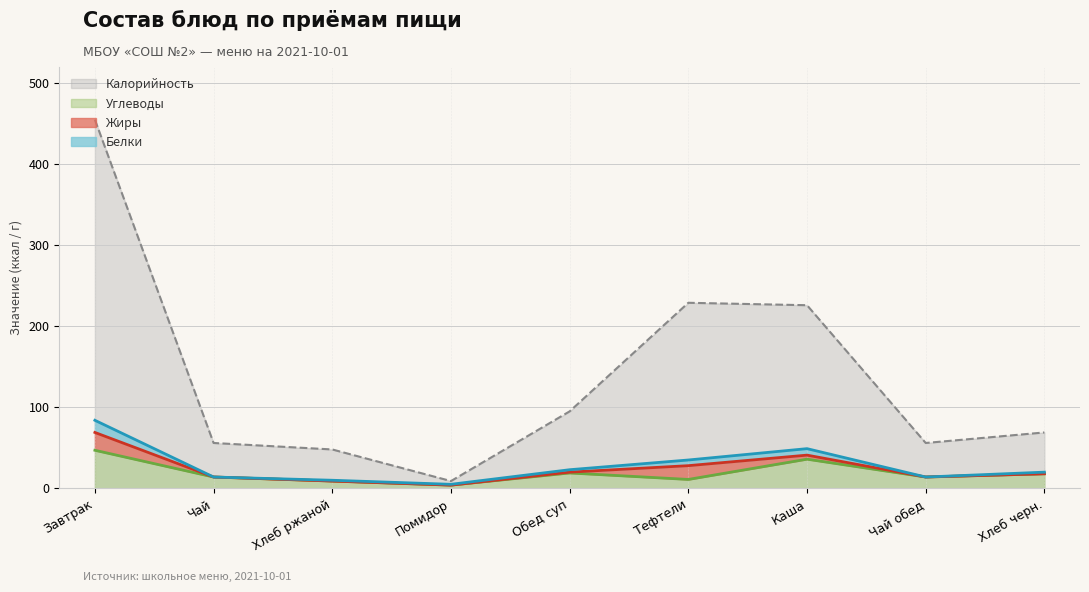

Which category has the lowest value in the Калорийность series?

Помидор